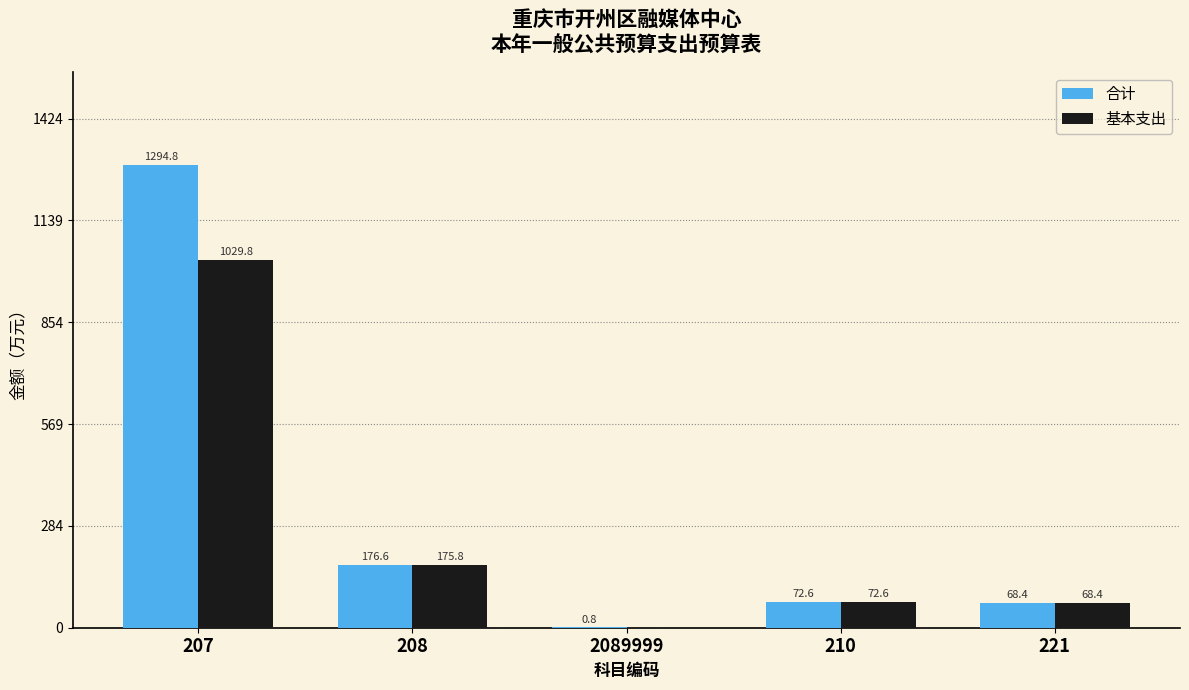

Reading left to right, transcribe all the data shown in this chart.

合计: 207=1294.8	208=176.6	2089999=0.8	210=72.6	221=68.4
基本支出: 207=1029.8	208=175.8	2089999=0.0	210=72.6	221=68.4